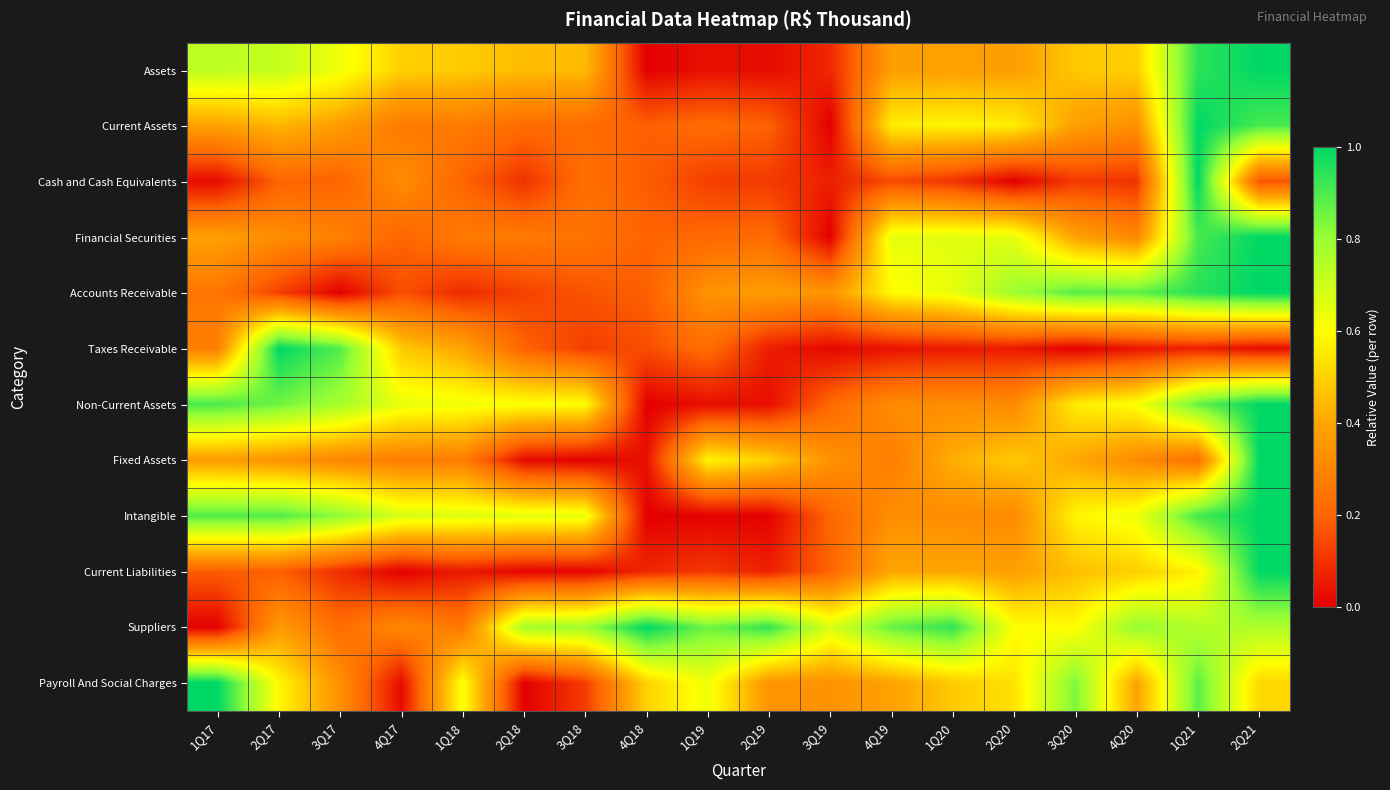

Rank the series by their maximum value, from highest to lowest.

Assets, Current Assets, Cash and Cash Equivalents, Financial Securities, Accounts Receivable, Taxes Receivable, Non-Current Assets, Fixed Assets, Intangible, Current Liabilities, Suppliers, Payroll And Social Charges